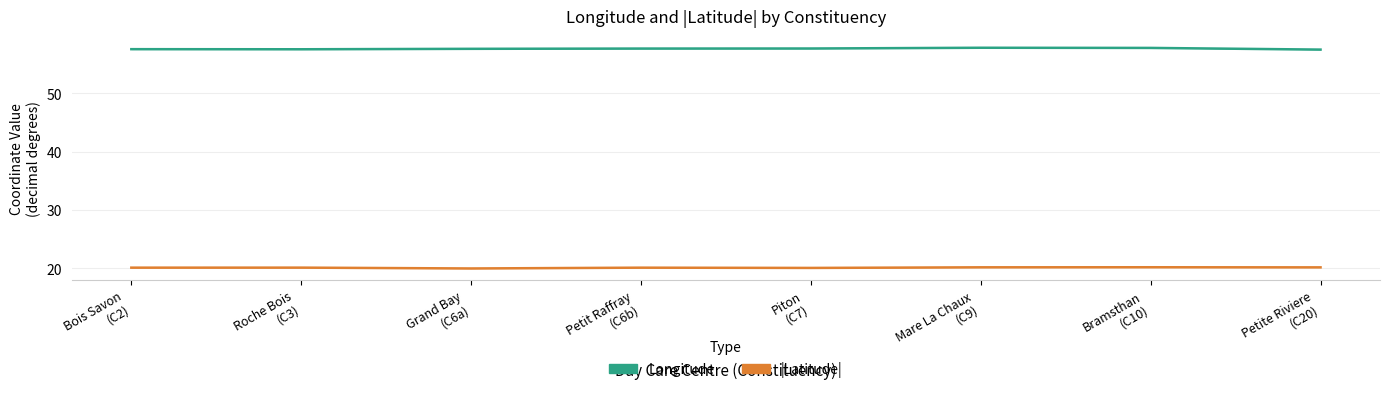

Rank the series by their average value, from lowest to highest.

Latitude_abs, Longitude